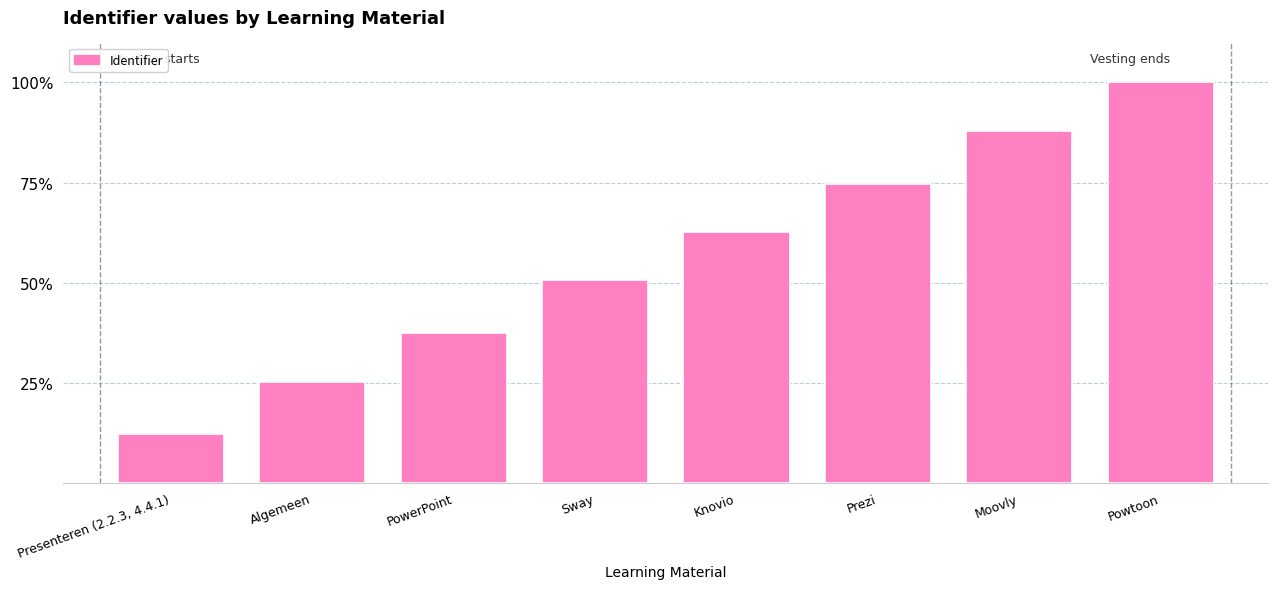

What is the label of the 5th bar from the left?

Knovio